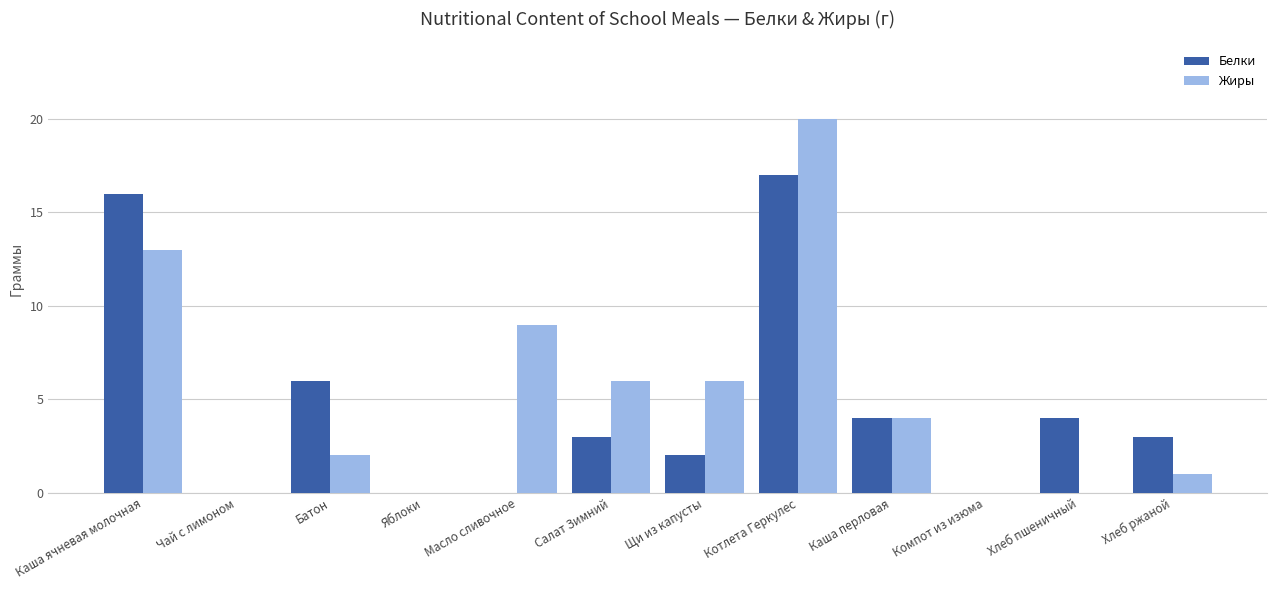

Which series has the widest spread of values?

Жиры